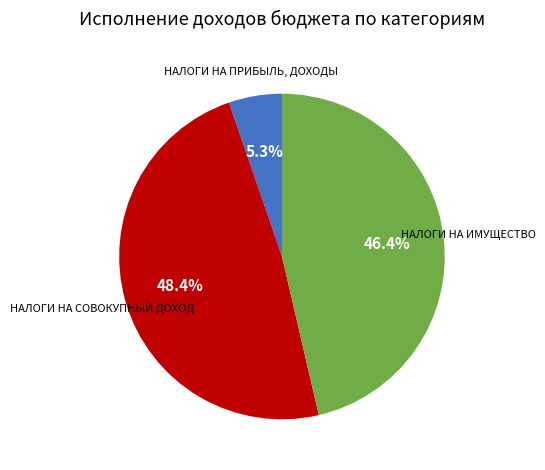

Is there any slice that represents more than half of the pie?

No